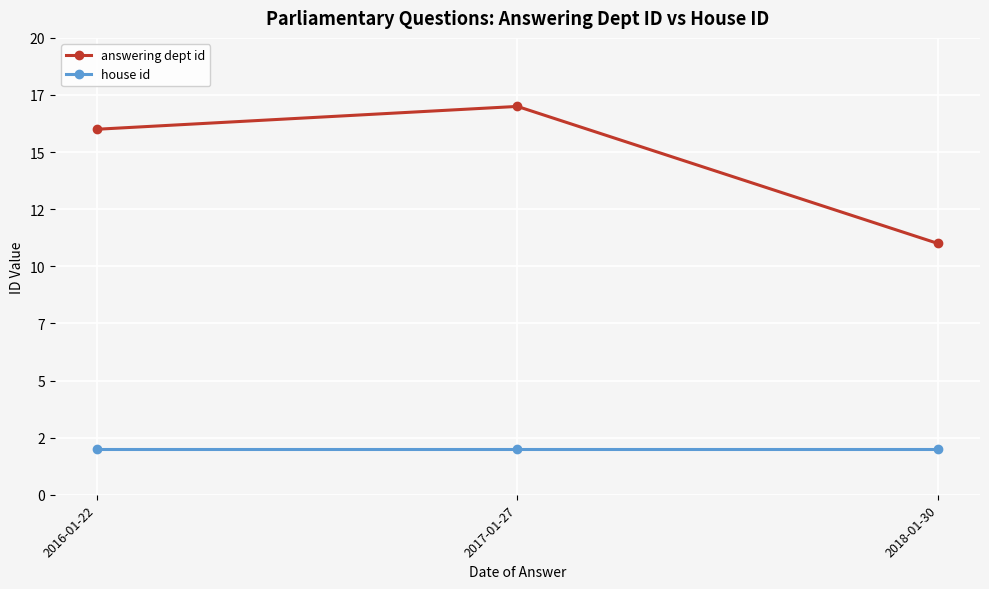

Reading right to left, transcribe all the data shown in this chart.

answering dept id: 2018-01-30=11	2017-01-27=17	2016-01-22=16
house id: 2018-01-30=2	2017-01-27=2	2016-01-22=2